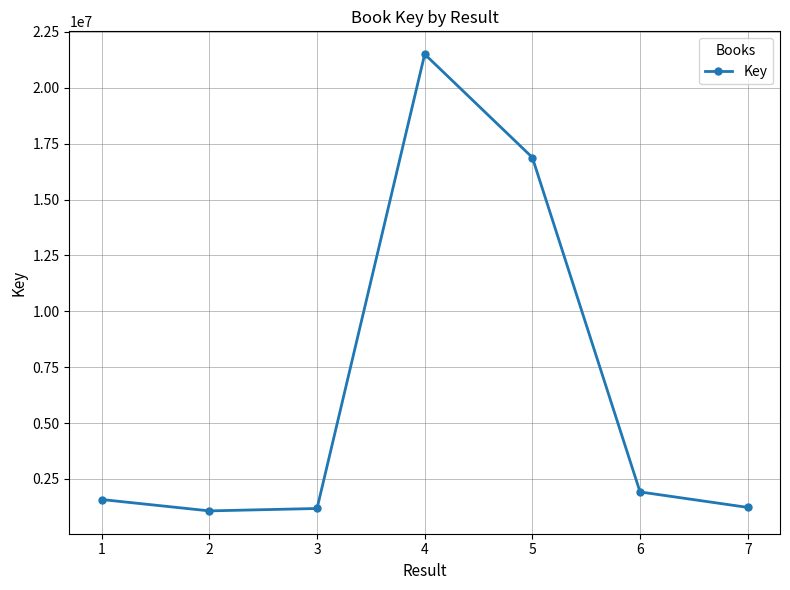

What value does the data have at 4, to the nearest 50?

21502350